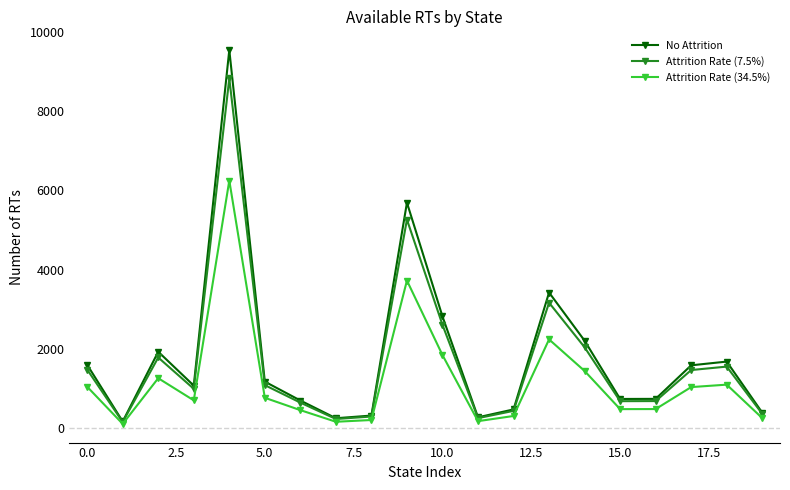

Which series has the largest range (max minus min)?

No Attrition